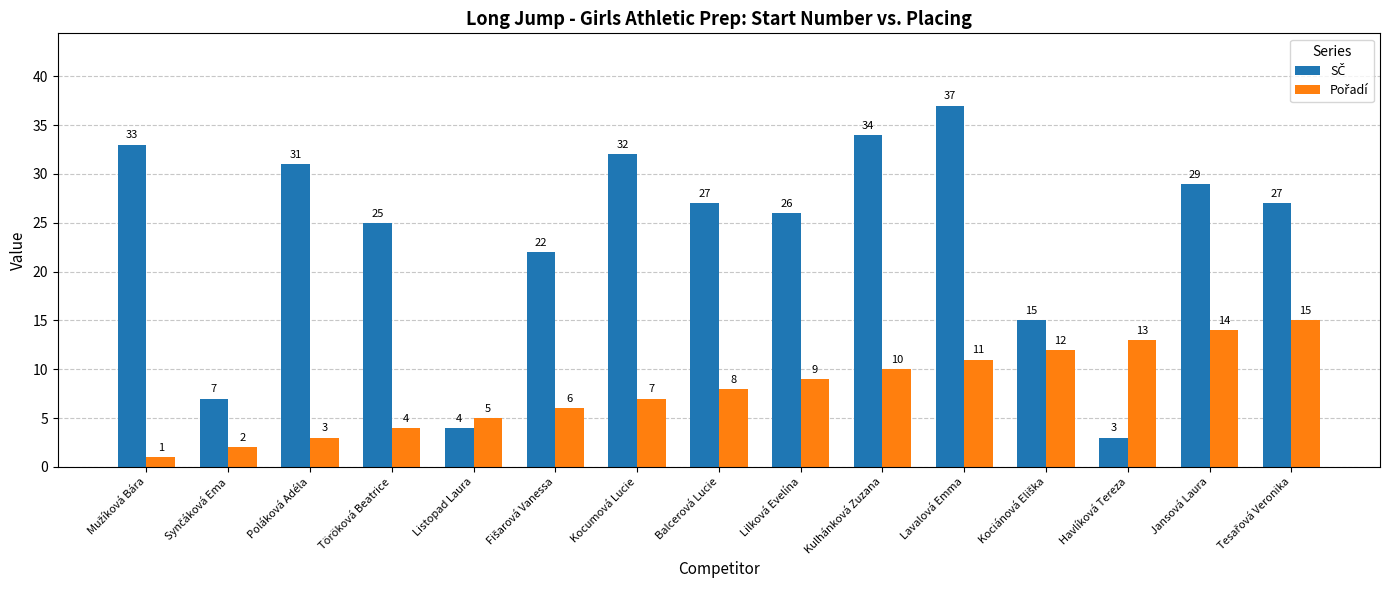

What is the spread (max minus min) of values at Havlíková Tereza?

10